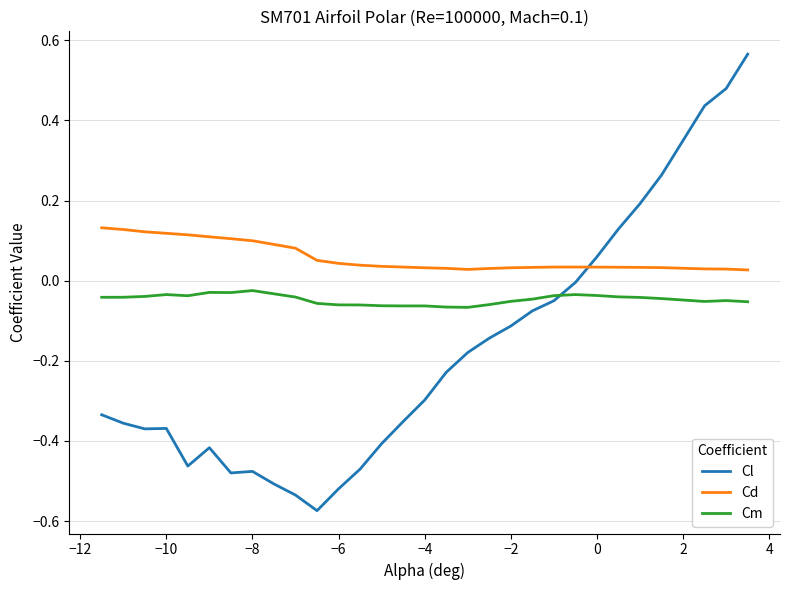

Count the Cd values in the range 0 to 1.

30